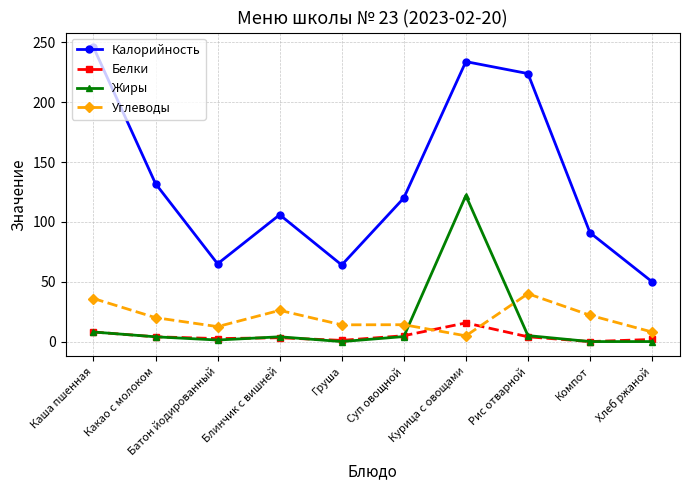

Where do Жиры and Углеводы first cross each other?

Суп овощной and Курица с овощами